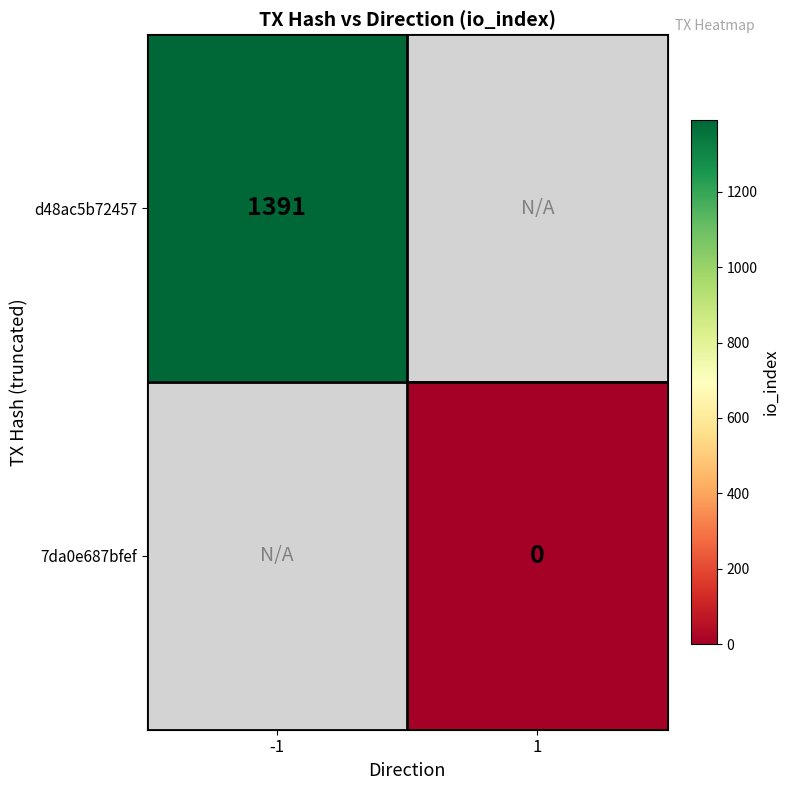

The value of d48ac5b72457 at -1 is 2250. True or false?

False